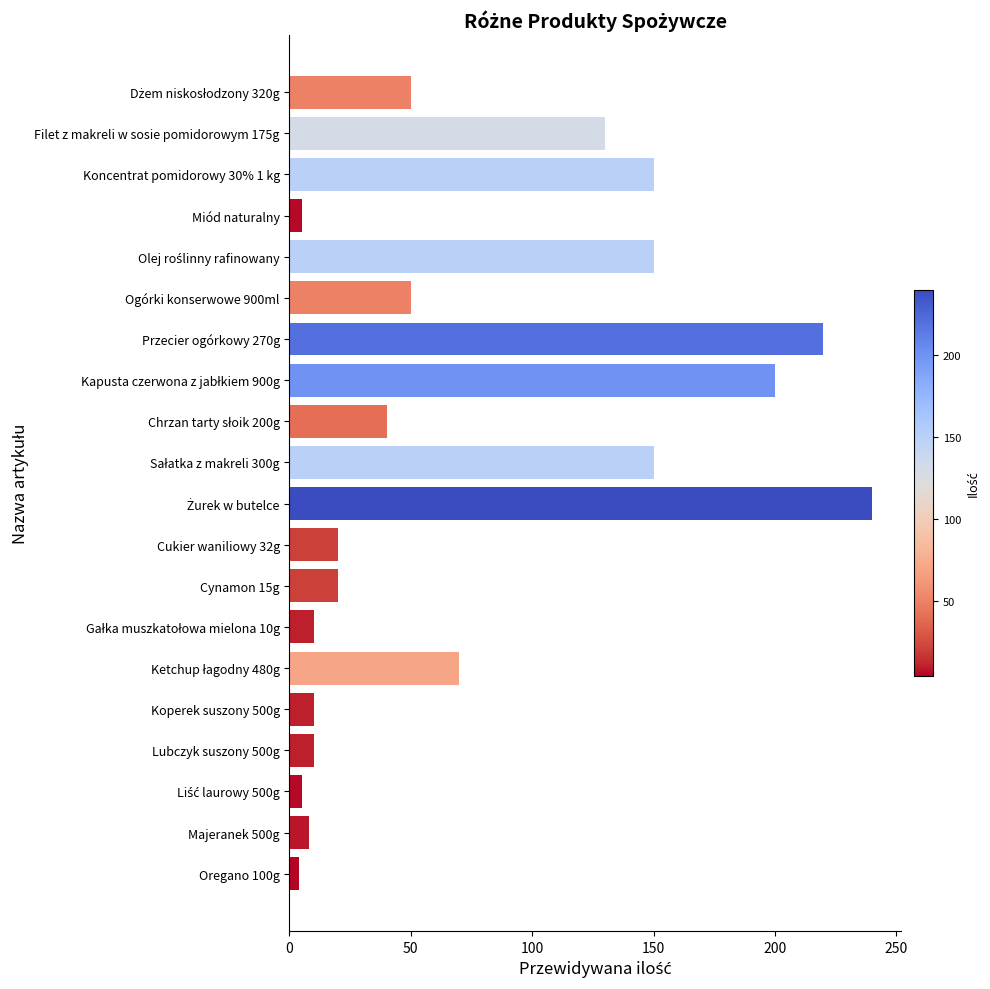

How many values are below 50?

10